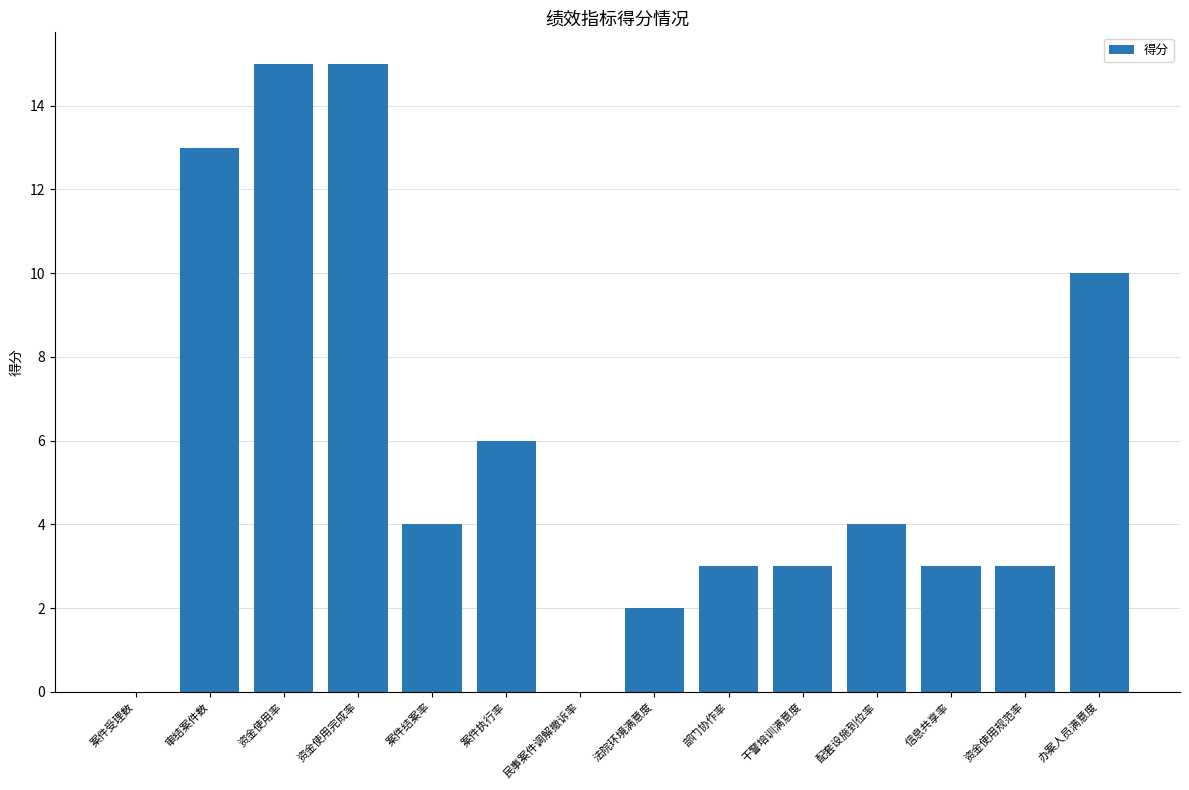

Are the bars horizontal?

No